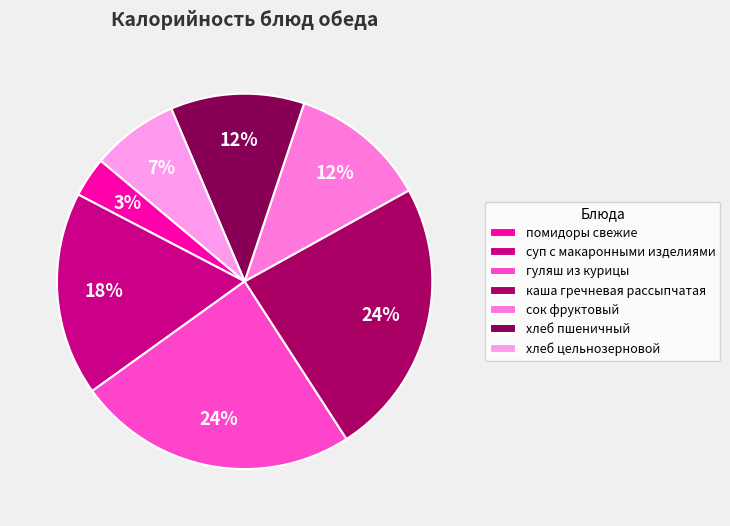

What is the largest slice in the pie chart?

гуляш из курицы